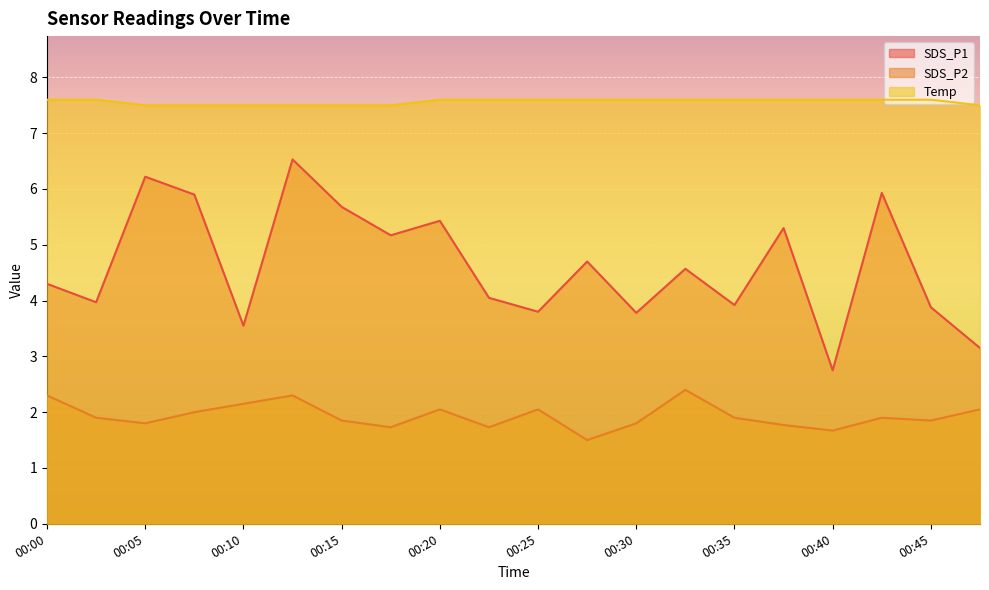

What are all the series names shown in the legend?

SDS_P1, SDS_P2, Temp